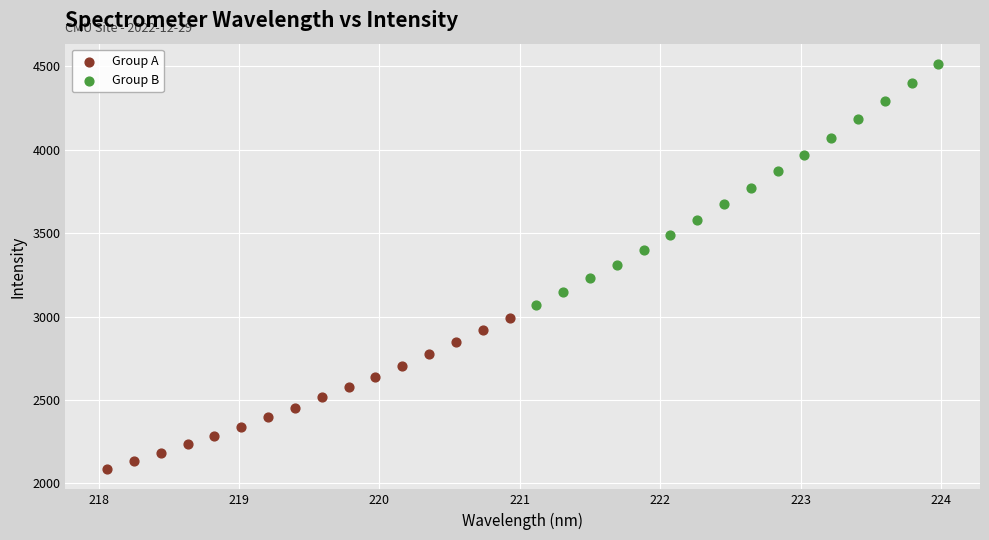

Which series reaches the minimum Y coordinate?

Group A